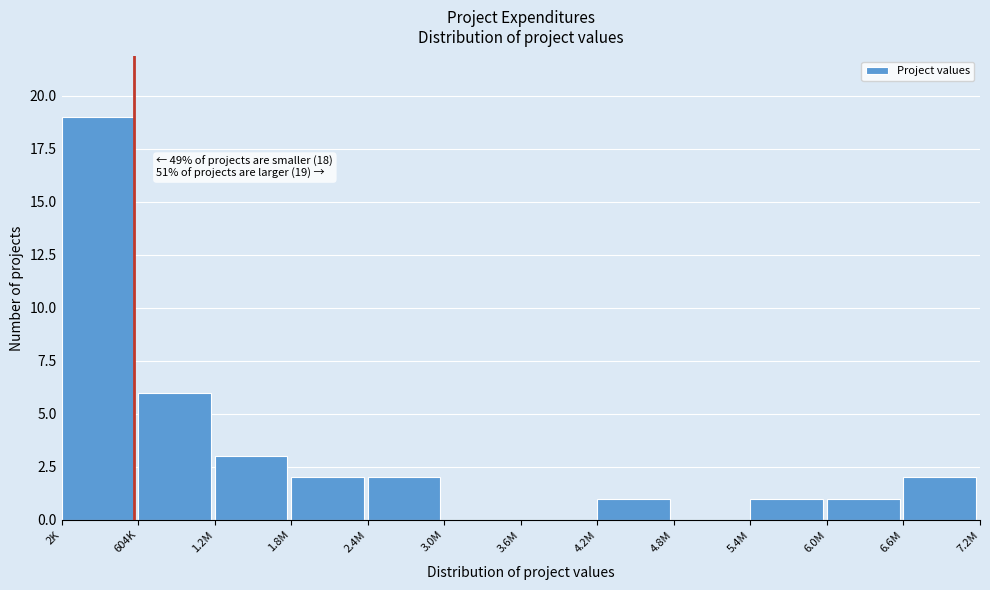

Reading left to right, list all the values displayed in this chart.

2K=19	604K=6	1.2M=3	1.8M=2	2.4M=2	3.0M=0	3.6M=0	4.2M=1	4.8M=0	5.4M=1	6.0M=1	6.6M=2